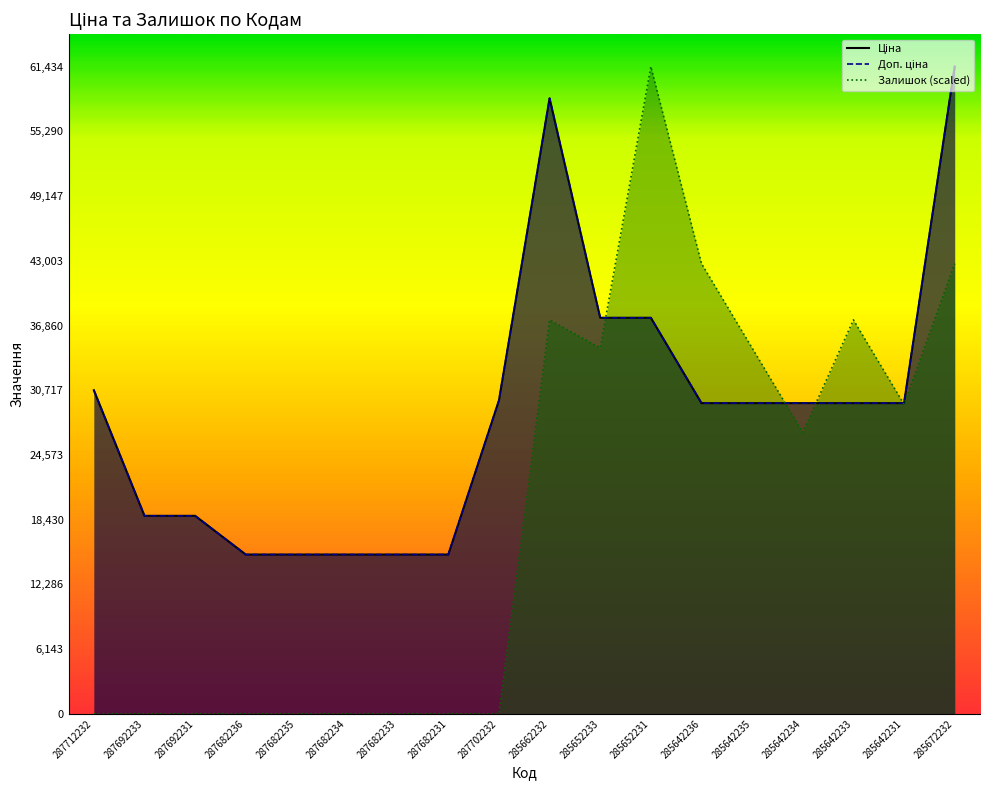

Which series has the widest spread of values?

Залишок